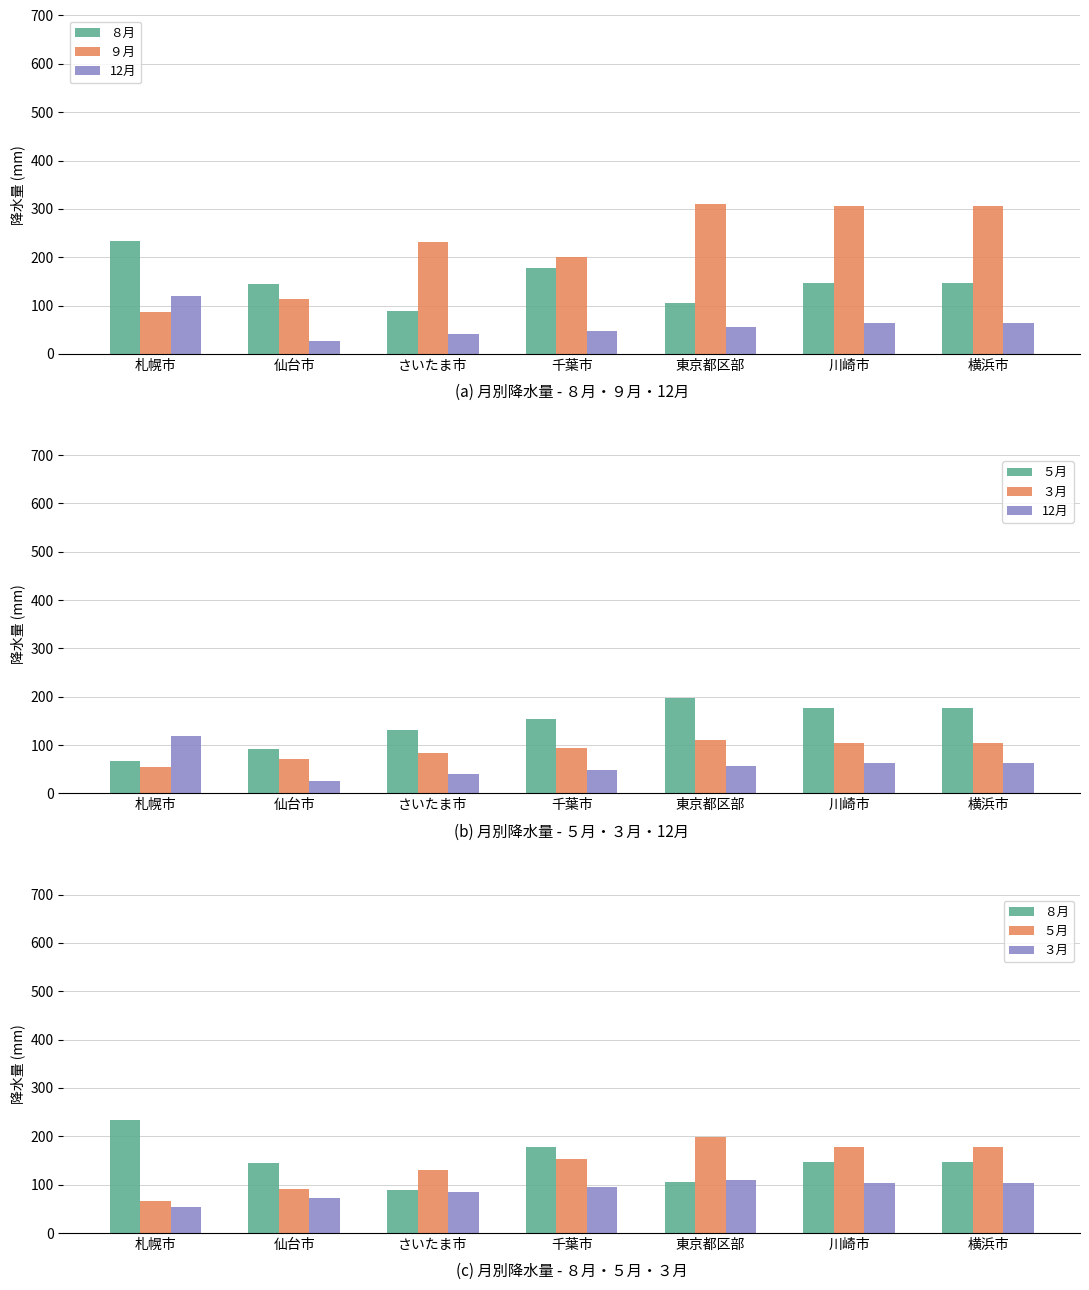

Which has a higher value, 千葉市 or さいたま市?

千葉市